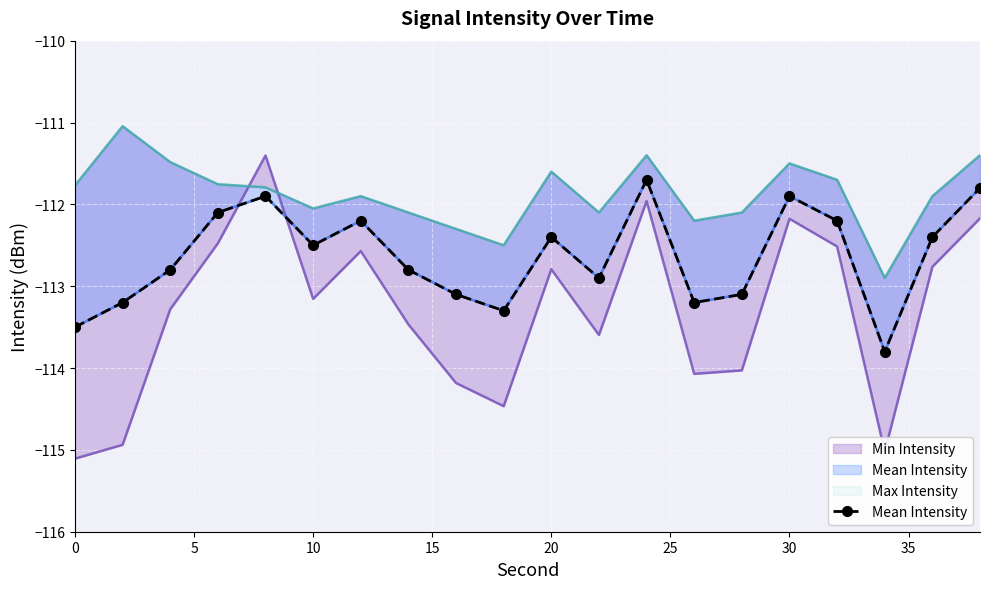

What is the average value?

-112.6